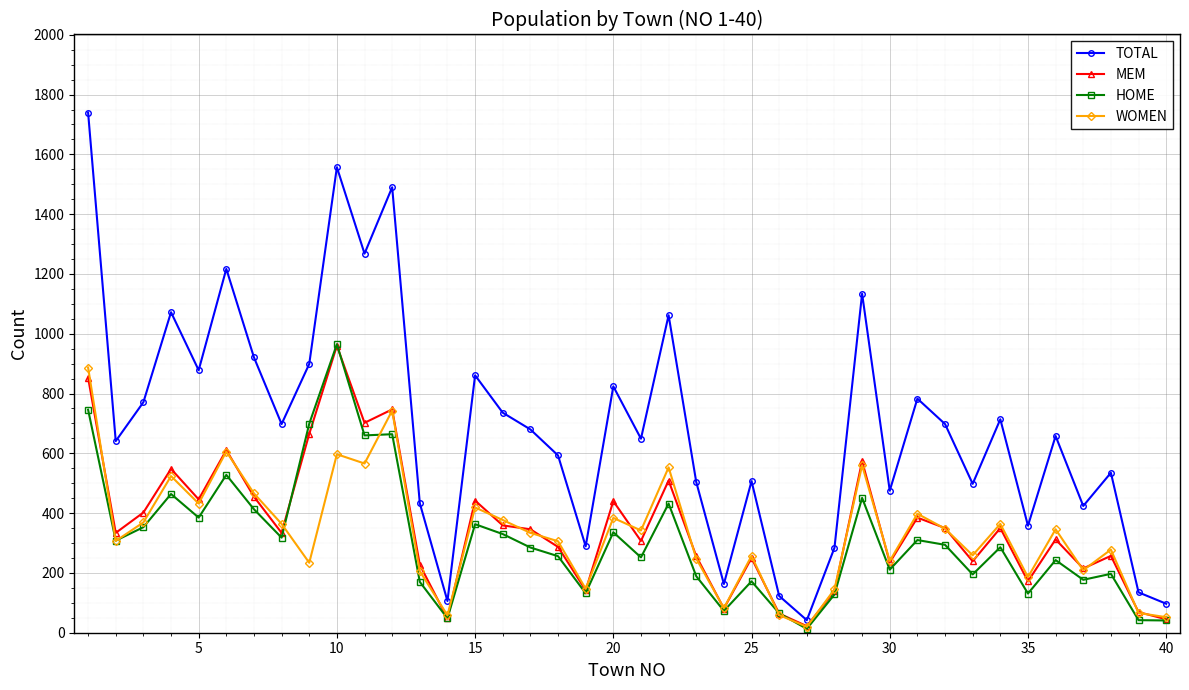

In MEM, how many points are higher than both neighbors (excluding endpoints)?

13